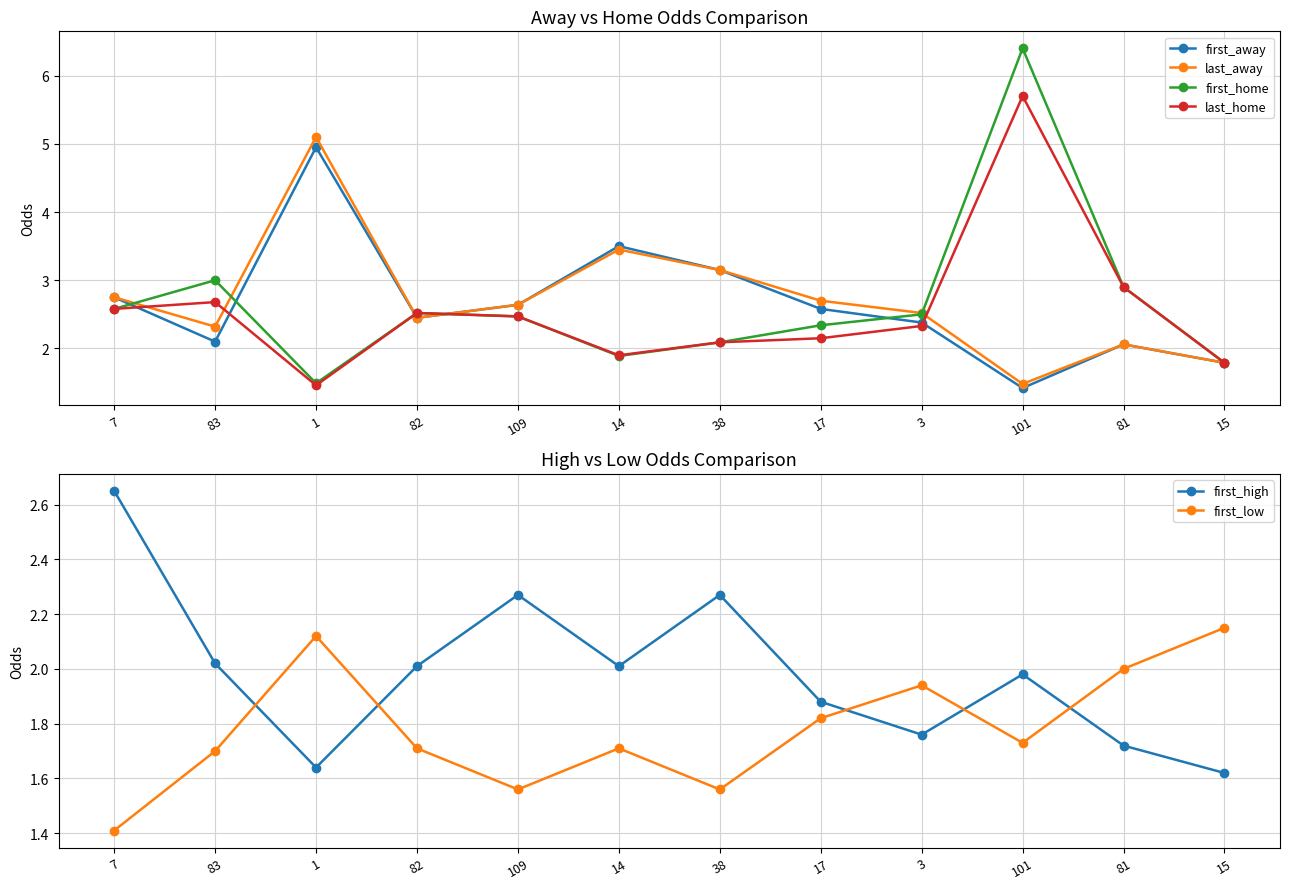

What is the average value of the last_home series?

2.5